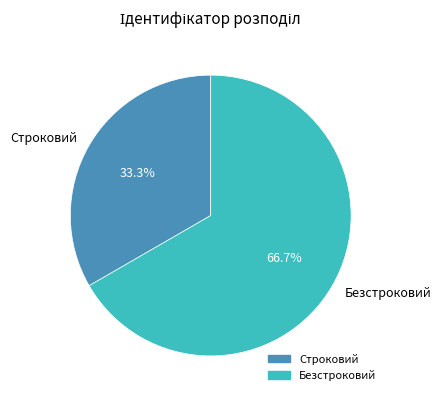

To the nearest percent, what portion does Строковий represent?

33%